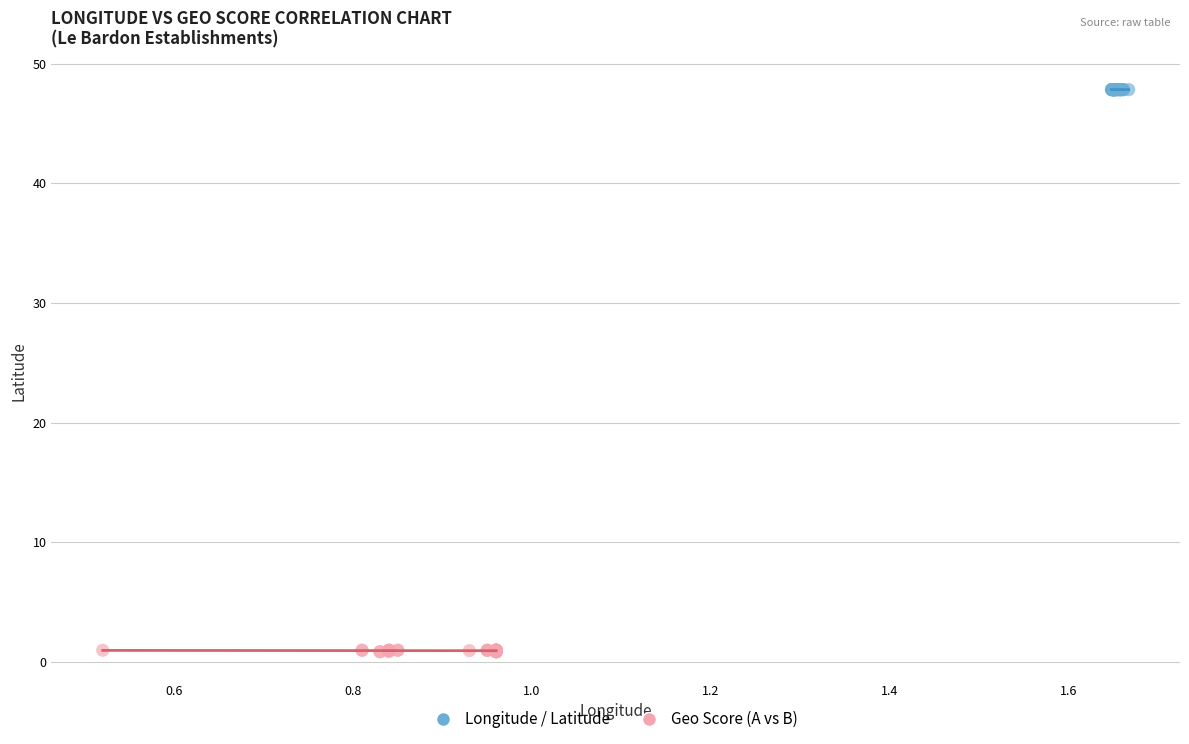

Which series contains the highest Y value?

Longitude / Latitude